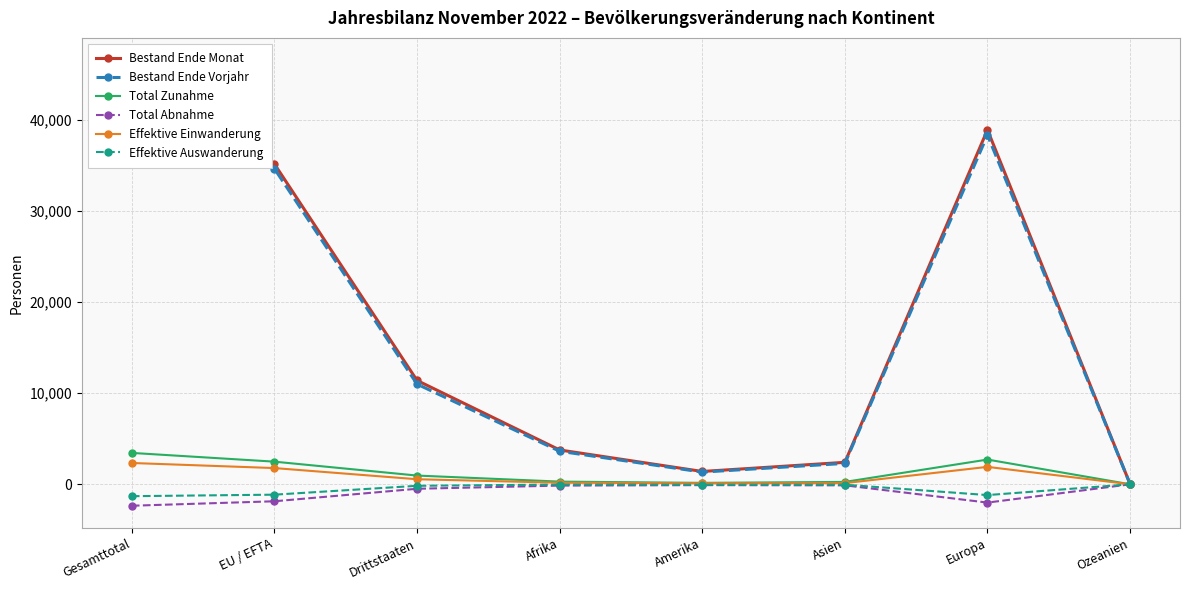

What is the difference between the second highest and minimum values in the Effektive Einwanderung series?

1912